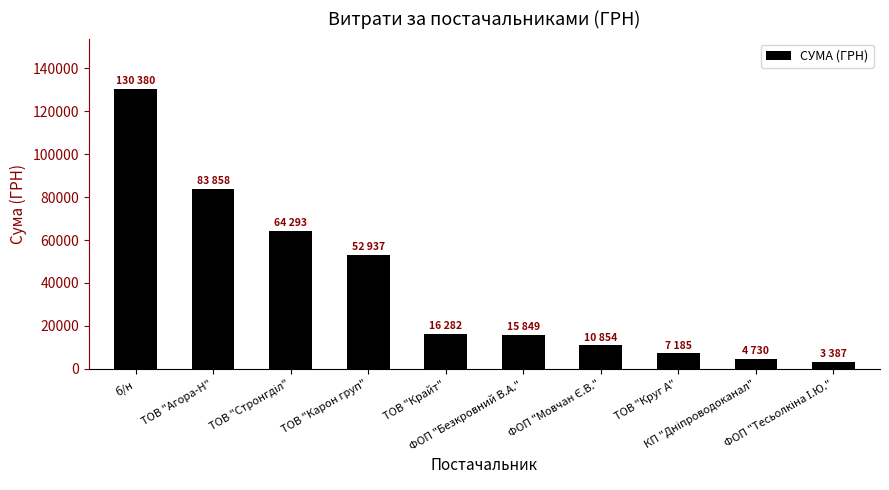

Which category has the highest value across all series?

б/н